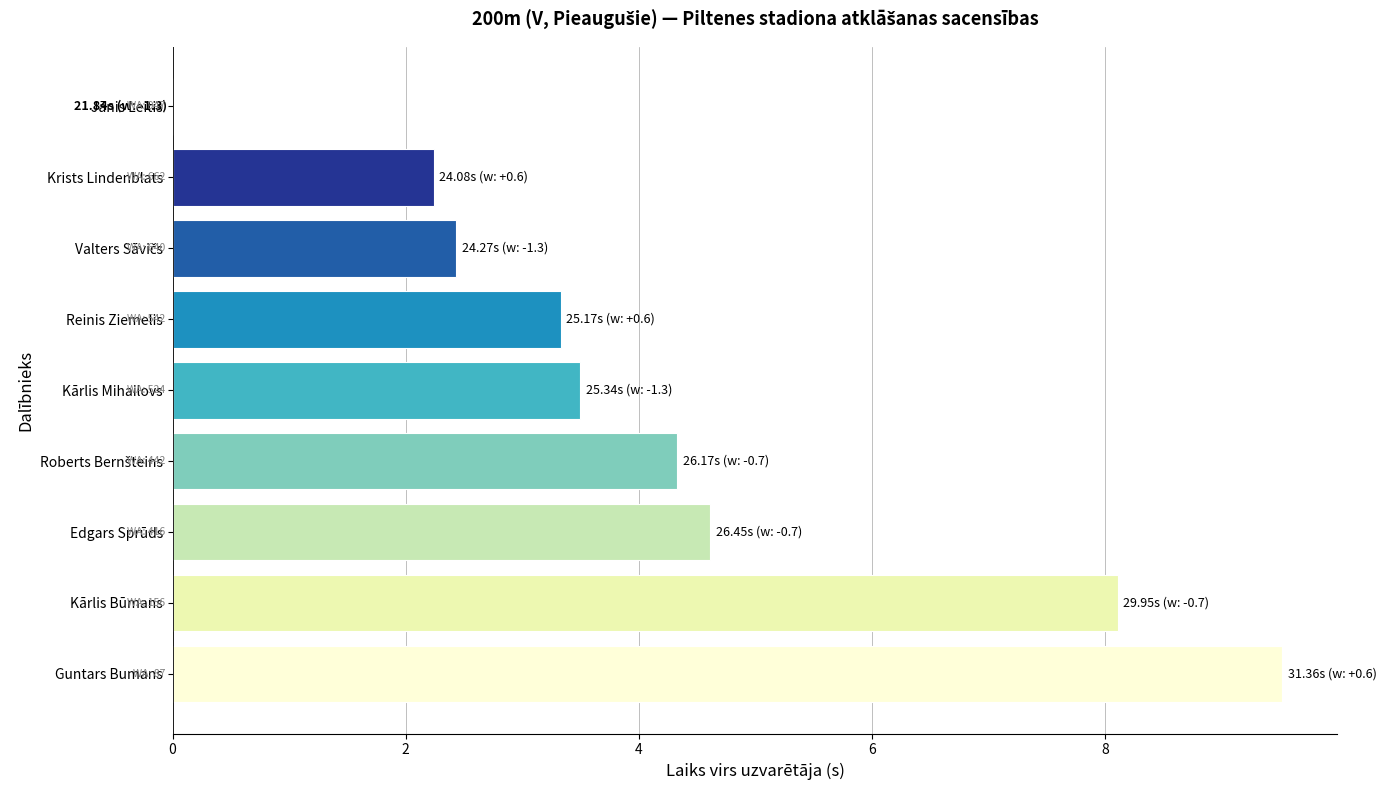

What is the change in value from Guntars Bumans to Kārlis Būmans?

-1.4